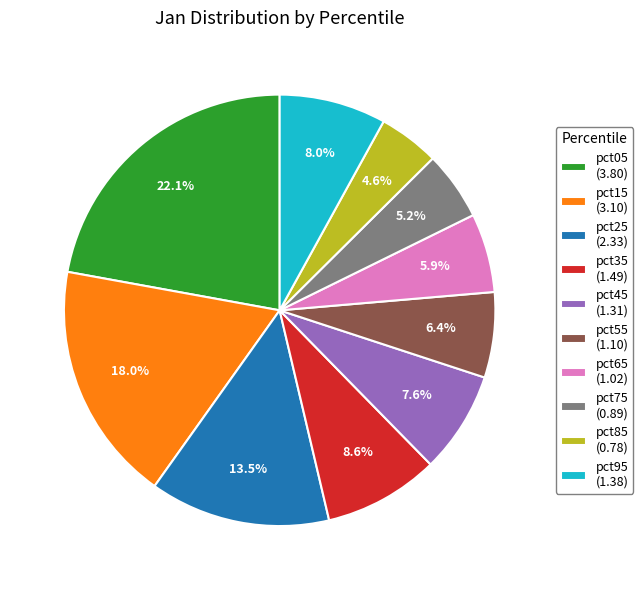

What percentage is the pct95 slice, to the nearest percent?

8%